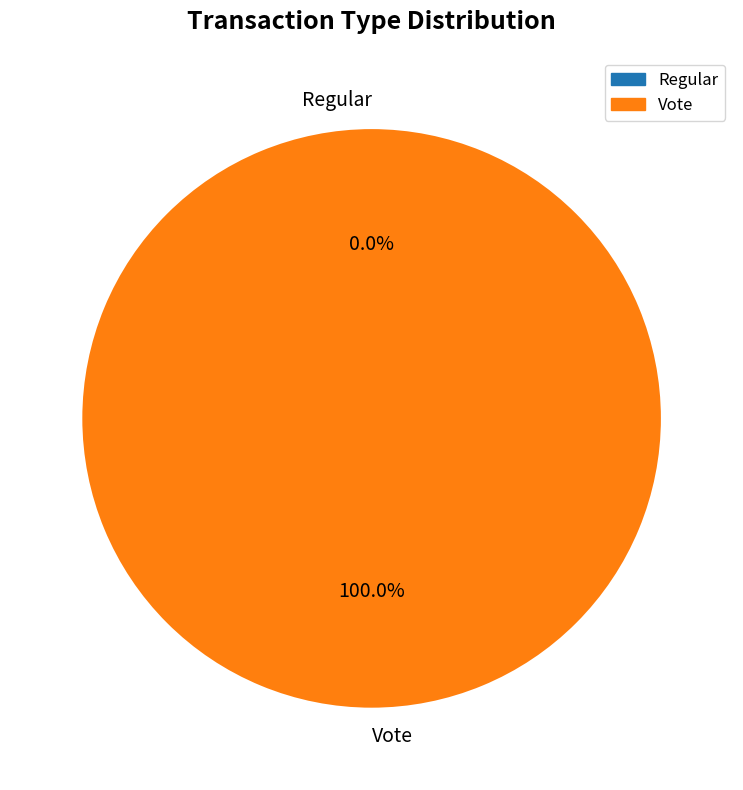

True or false: Vote accounts for 93% of the total.

False